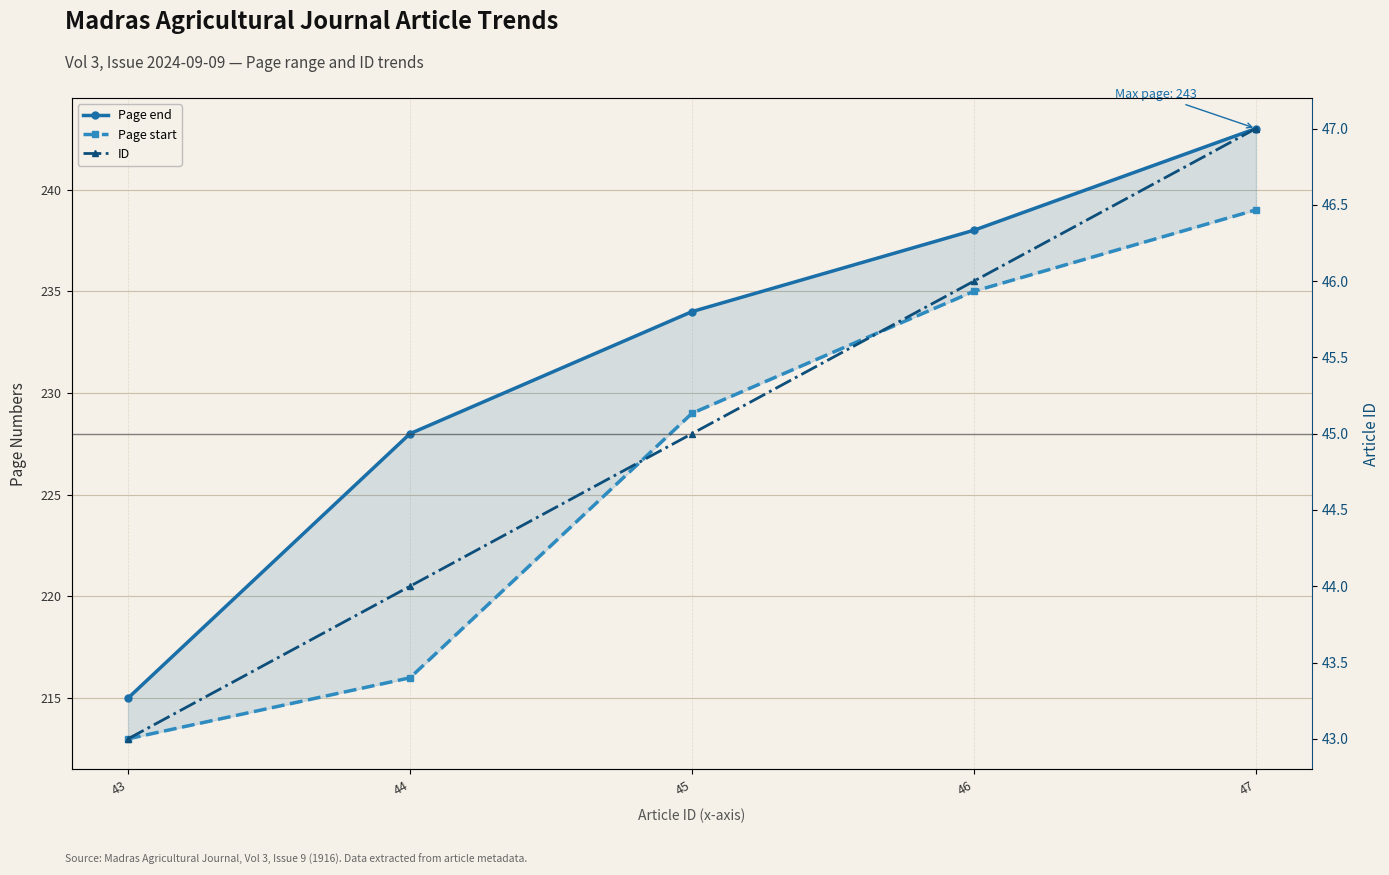

Reading left to right, what are all the values shown in this chart?

Page end: 43=215	44=228	45=234	46=238	47=243
Page start: 43=213	44=216	45=229	46=235	47=239
ID: 43=43	44=44	45=45	46=46	47=47